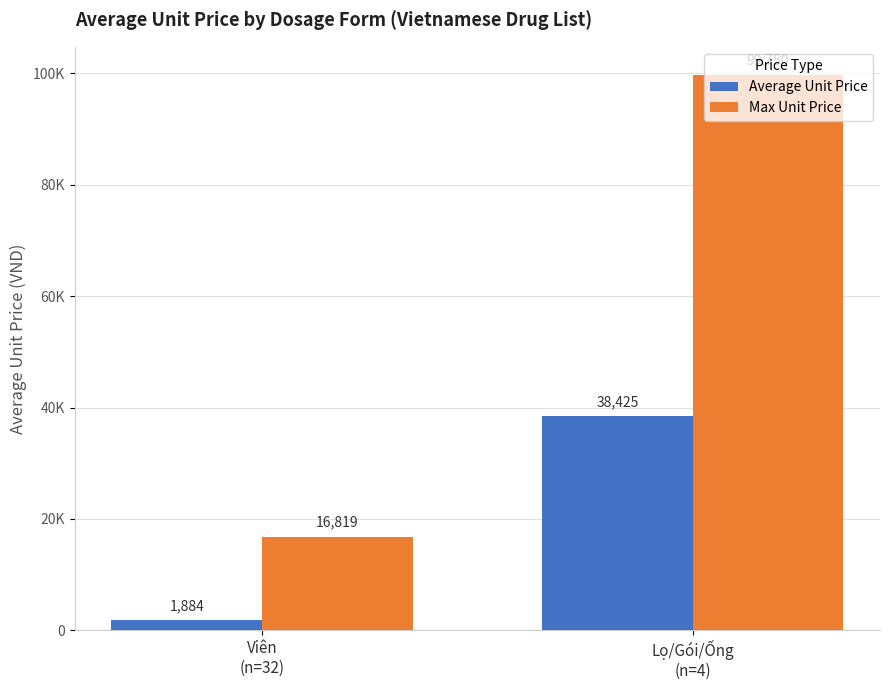

Is it true that Max Unit Price equals 152557 at Lọ/Gói/Ống
(n=4)?

False